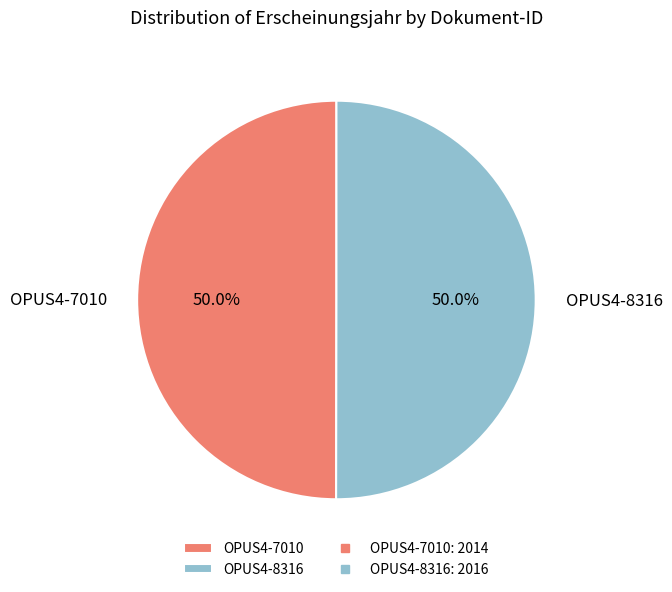

Is it true that OPUS4-8316 is 50% of the pie?

True